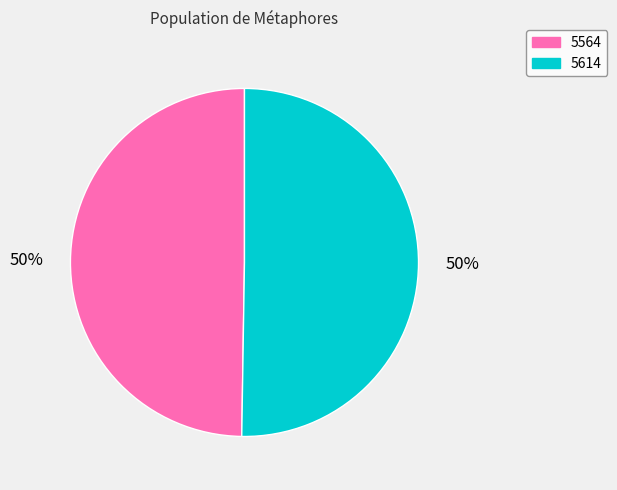

To the nearest percent, what is the average slice percentage?

50%